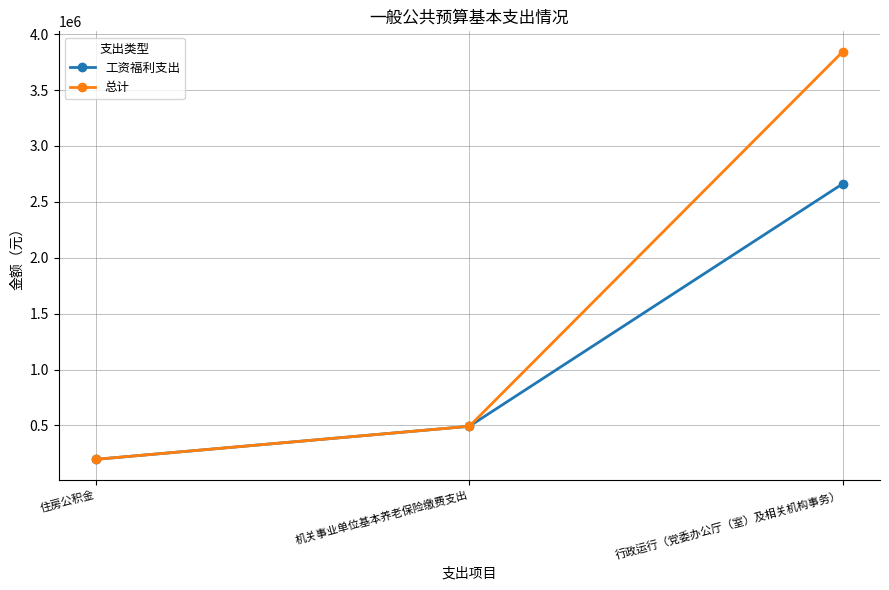

Does the chart have visible grid lines?

Yes